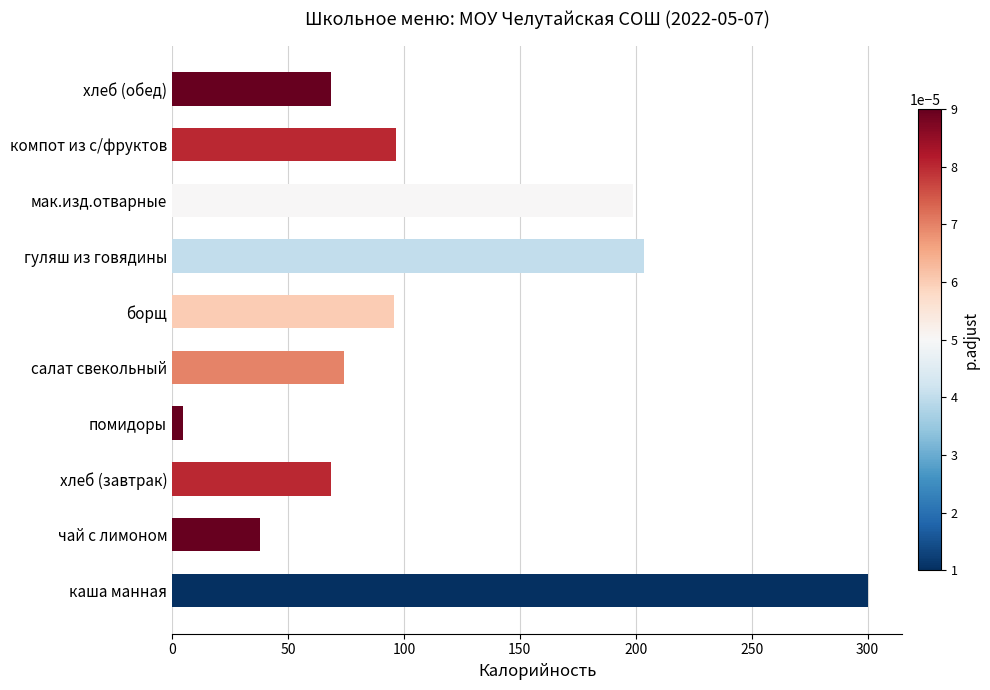

Which category has the highest value across all series?

каша манная